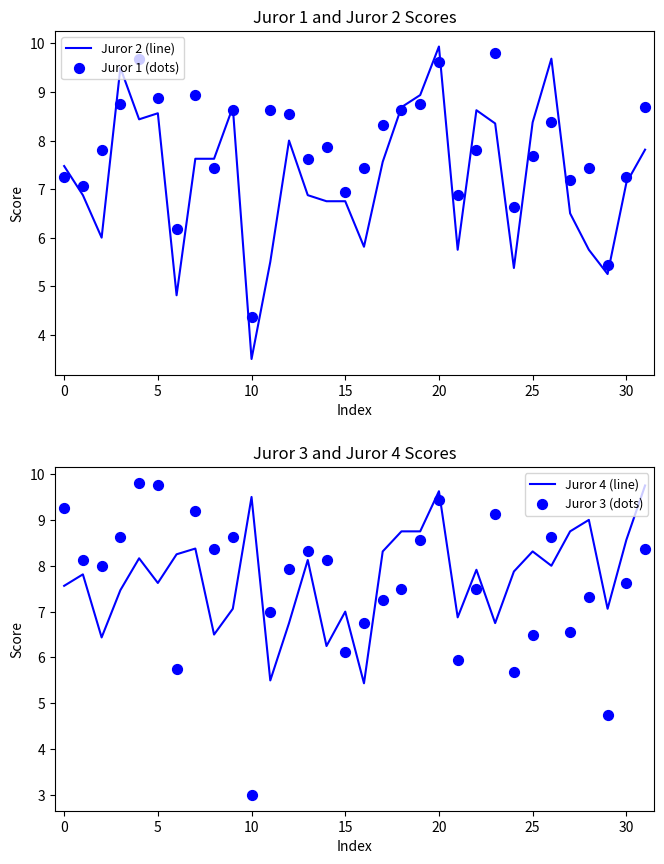

What are all the series names shown in the legend?

Juror 2 (line), Juror 1 (dots), Juror 4 (line), Juror 3 (dots)